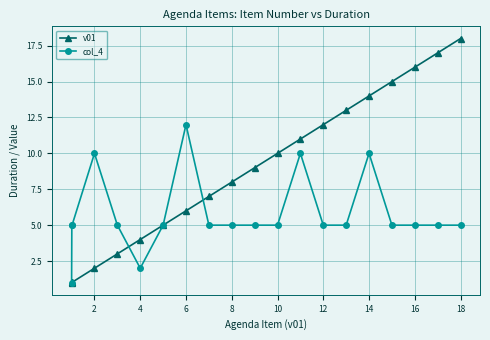

Which series has the largest total across all categories?

v01